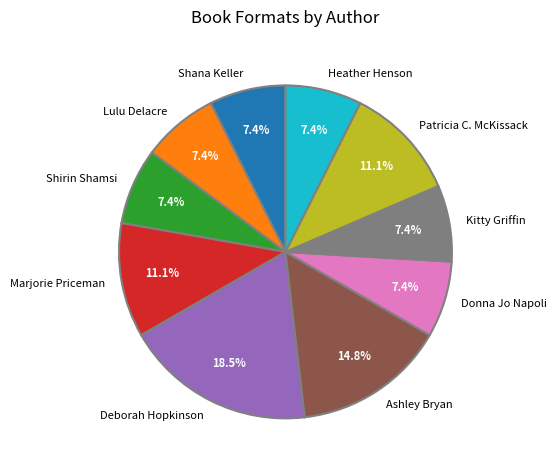

Which category has the biggest portion of the pie?

Deborah Hopkinson